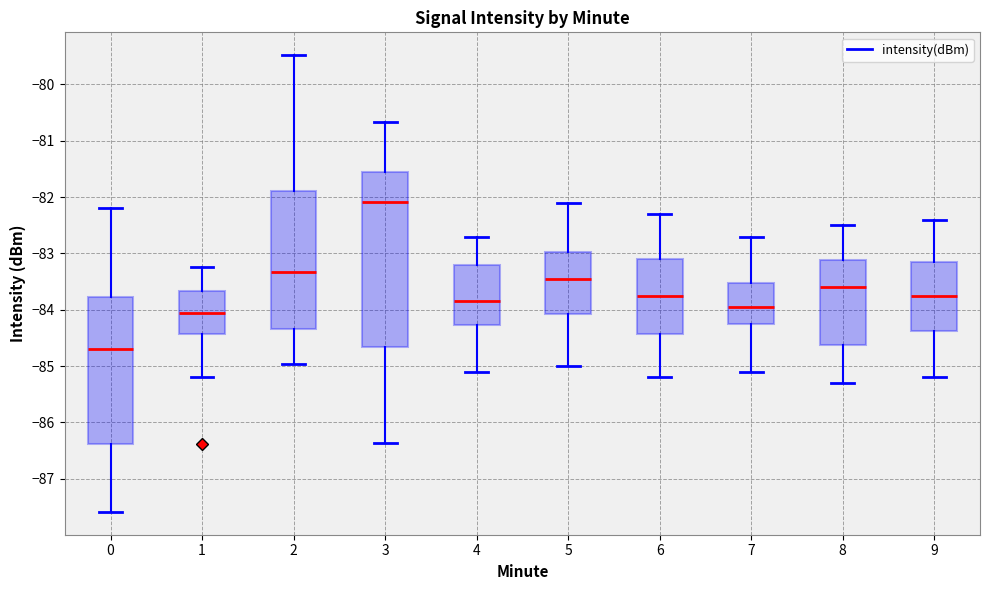

Which box's median line is the highest?

3